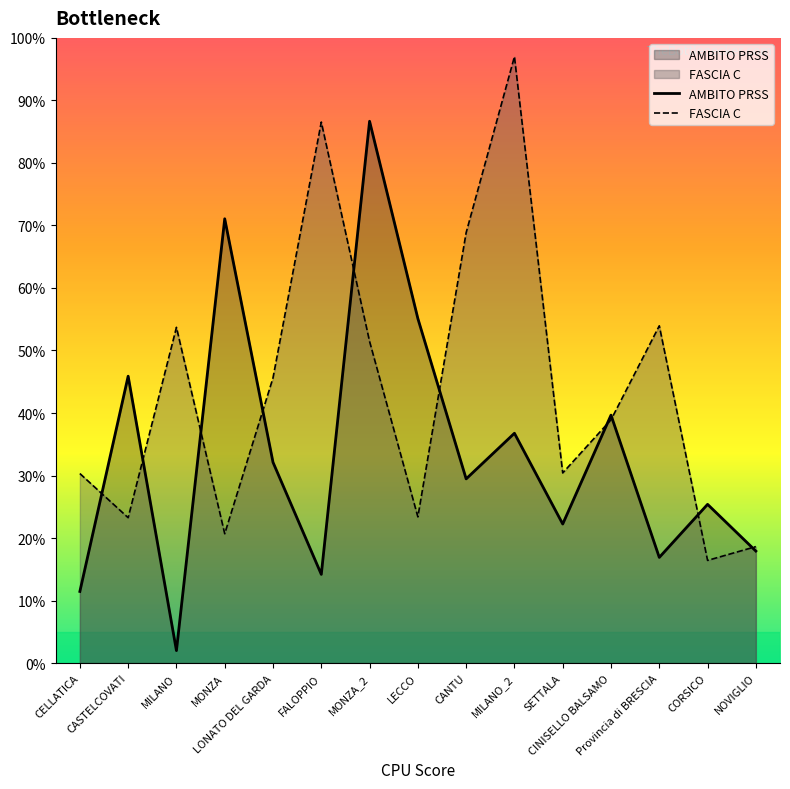

At which category is the sum across all series the highest?

MONZA_2